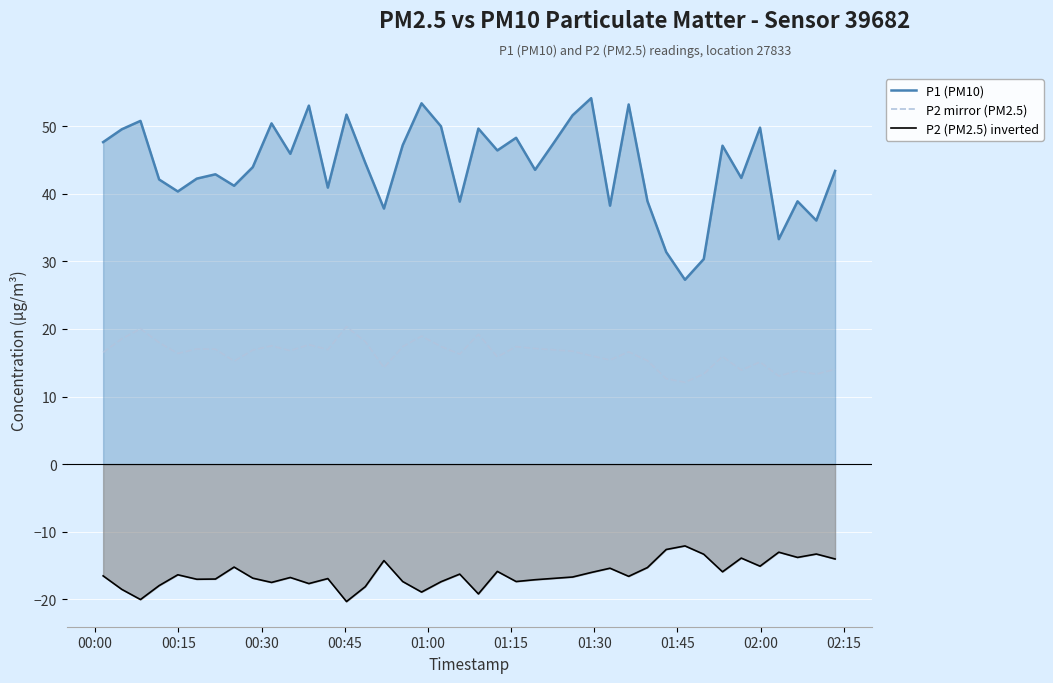

What is the maximum value for P2 mirror (PM2.5)?

20.3